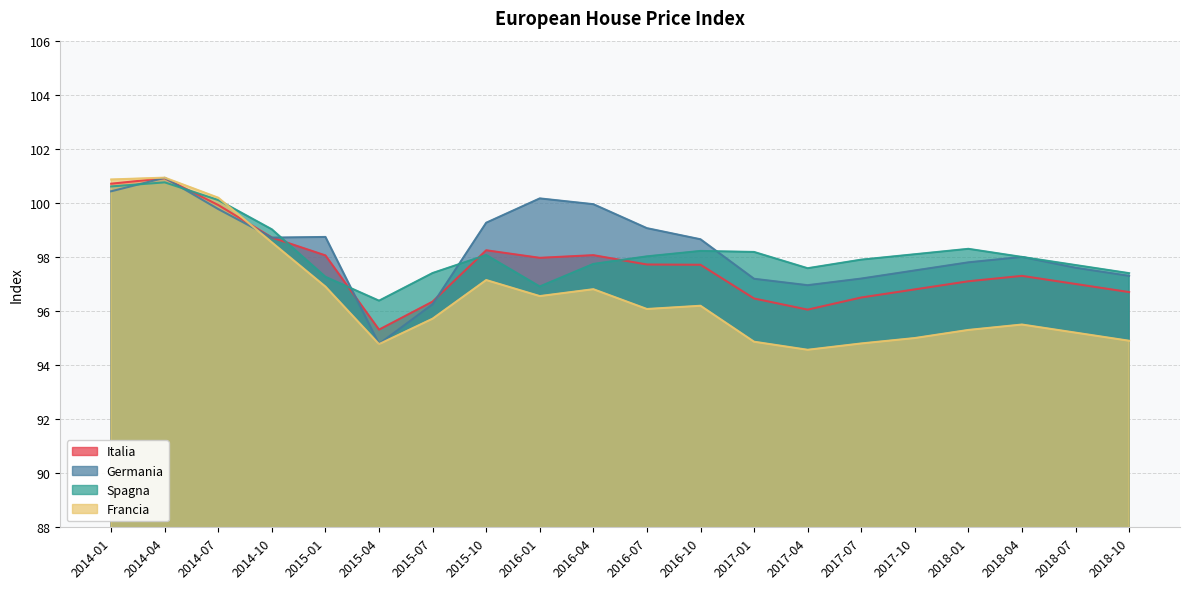

Which category has the highest value across all series?

2014-04